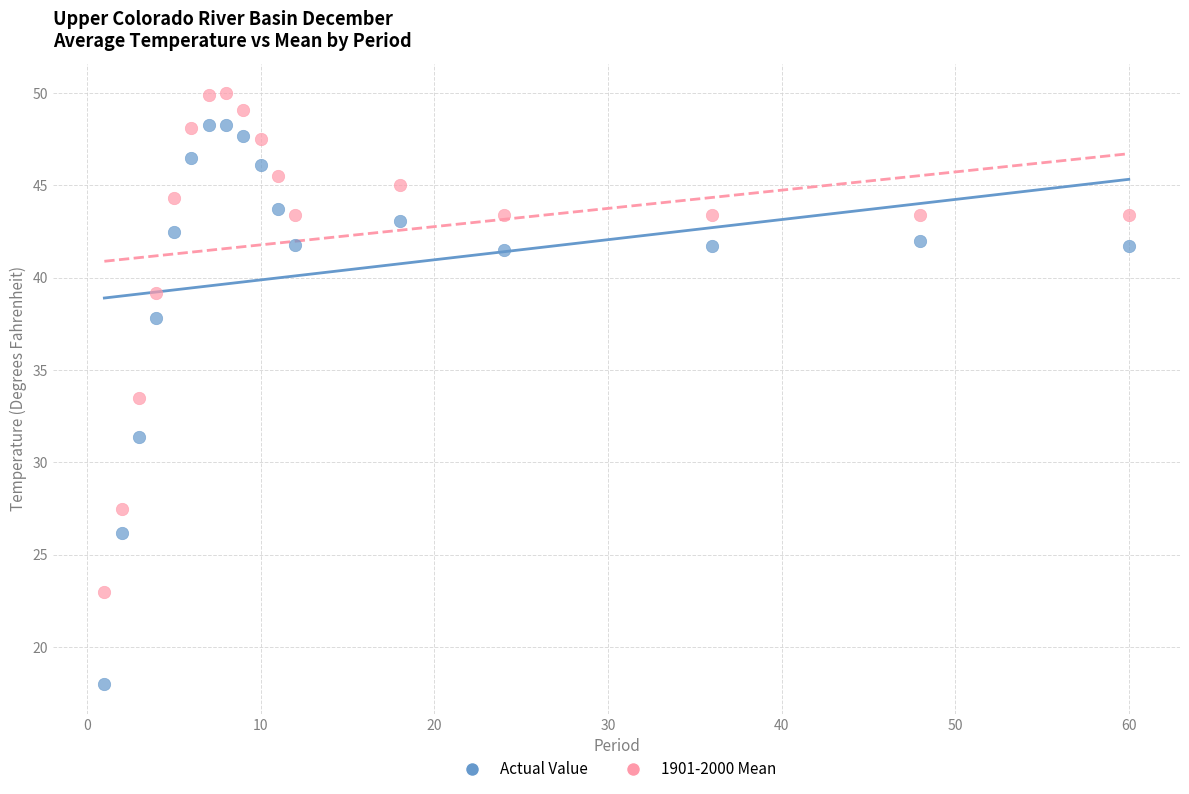

Across all data points, what is the range of X values (max minus min)?

59.0